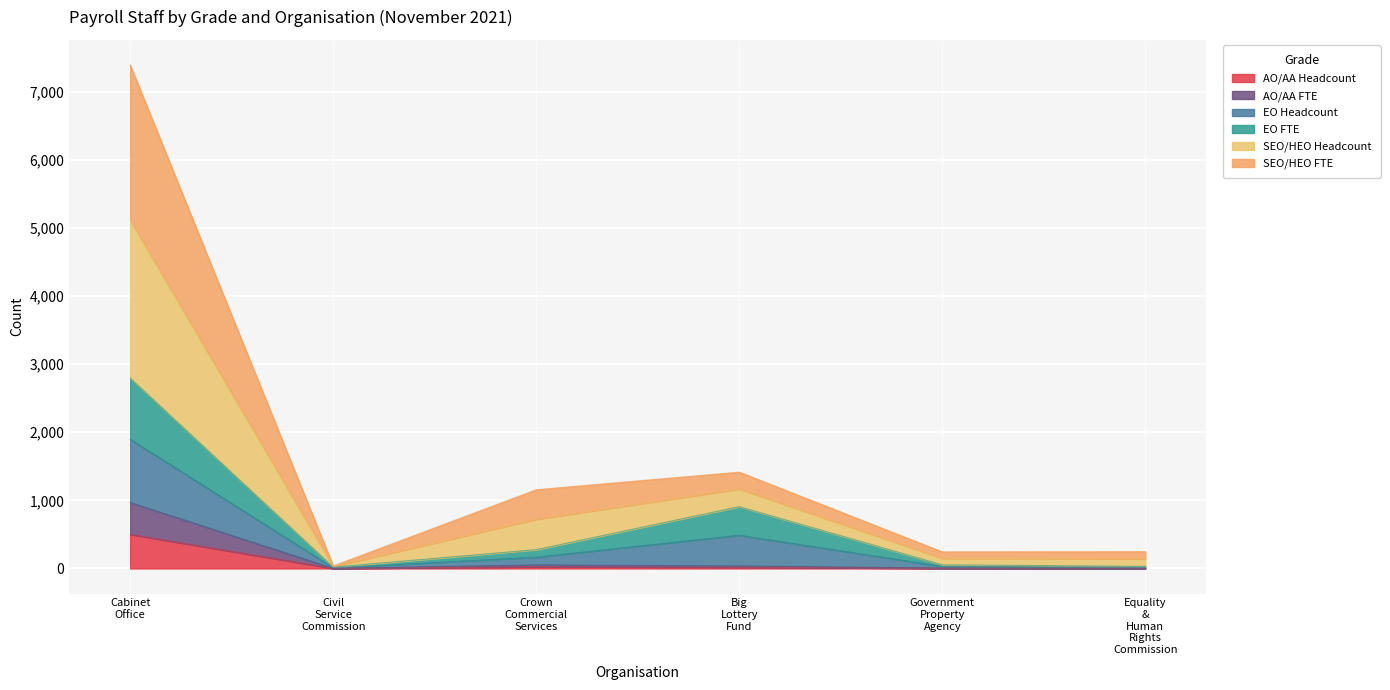

Where is the first local minimum for SEO/HEO FTE?

Civil Service Commission